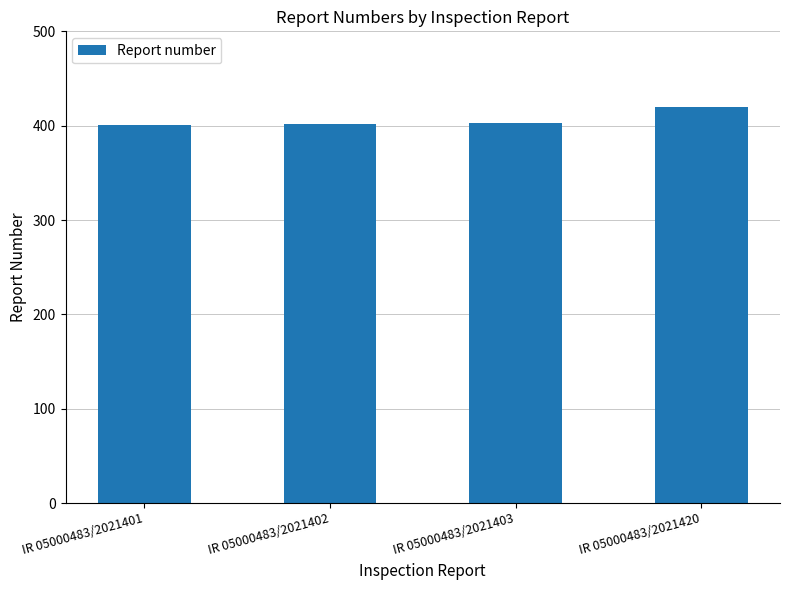

What is the maximum value shown in the chart?

420